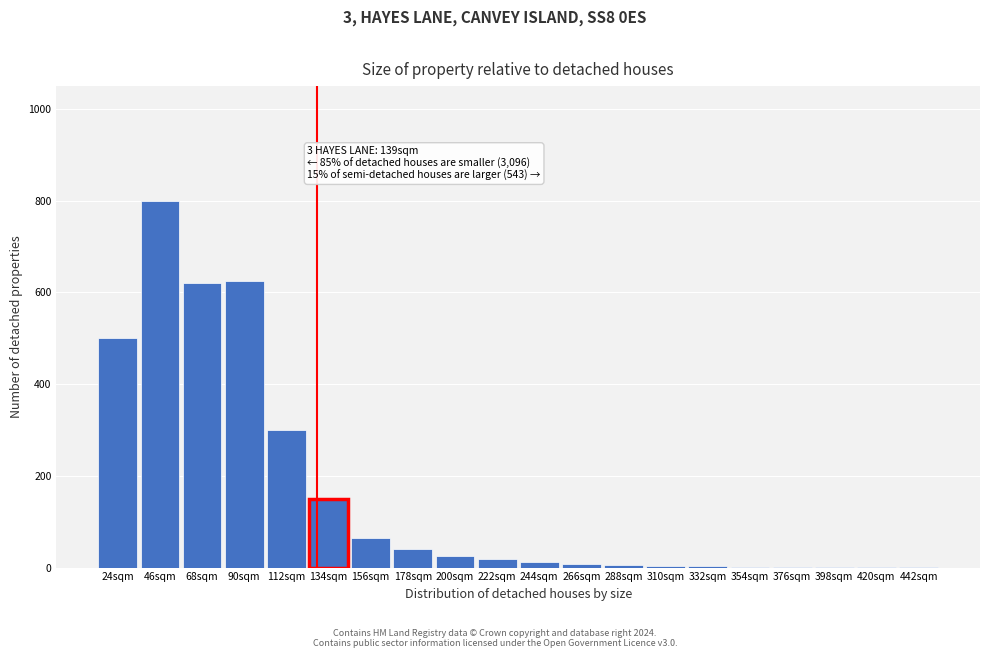

Which label corresponds to the largest value in the chart?

46sqm